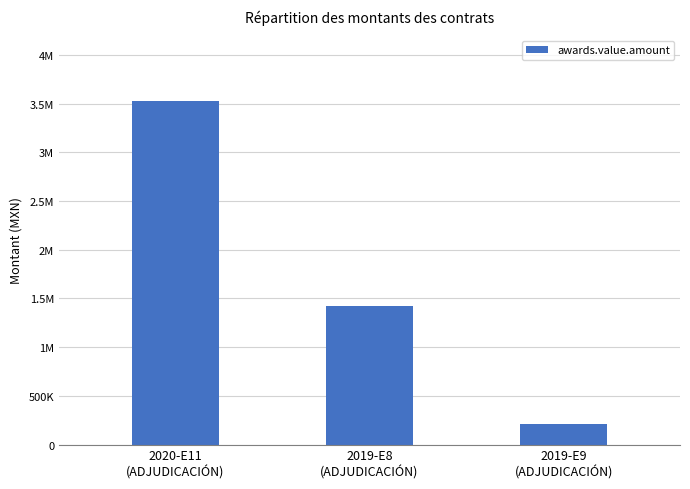

What is the smallest value displayed?

208333.3